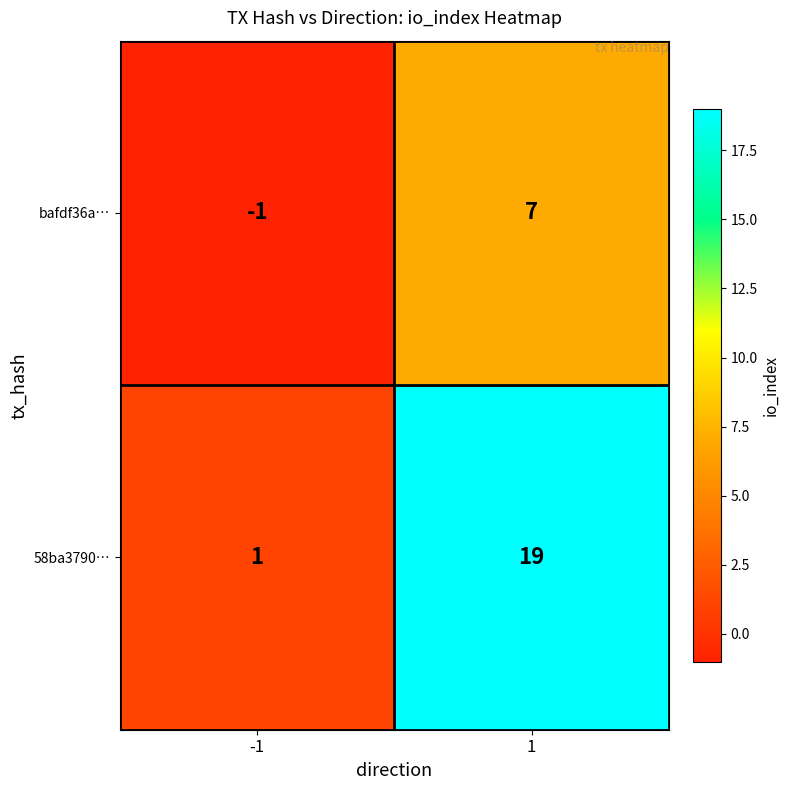

Which series has the widest spread of values?

58ba3790…